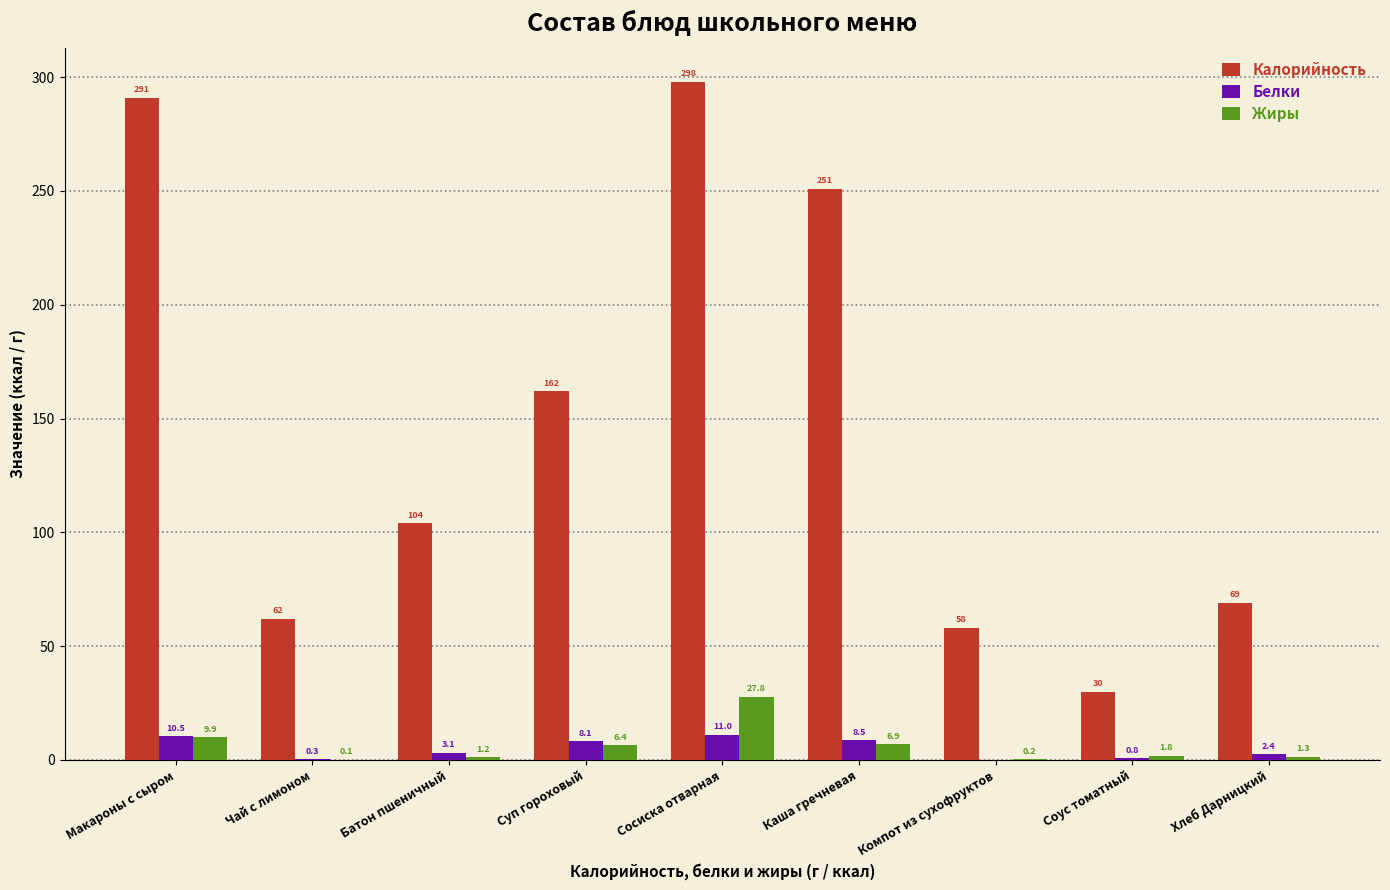

Which label corresponds to the largest value in the chart?

Сосиска отварная